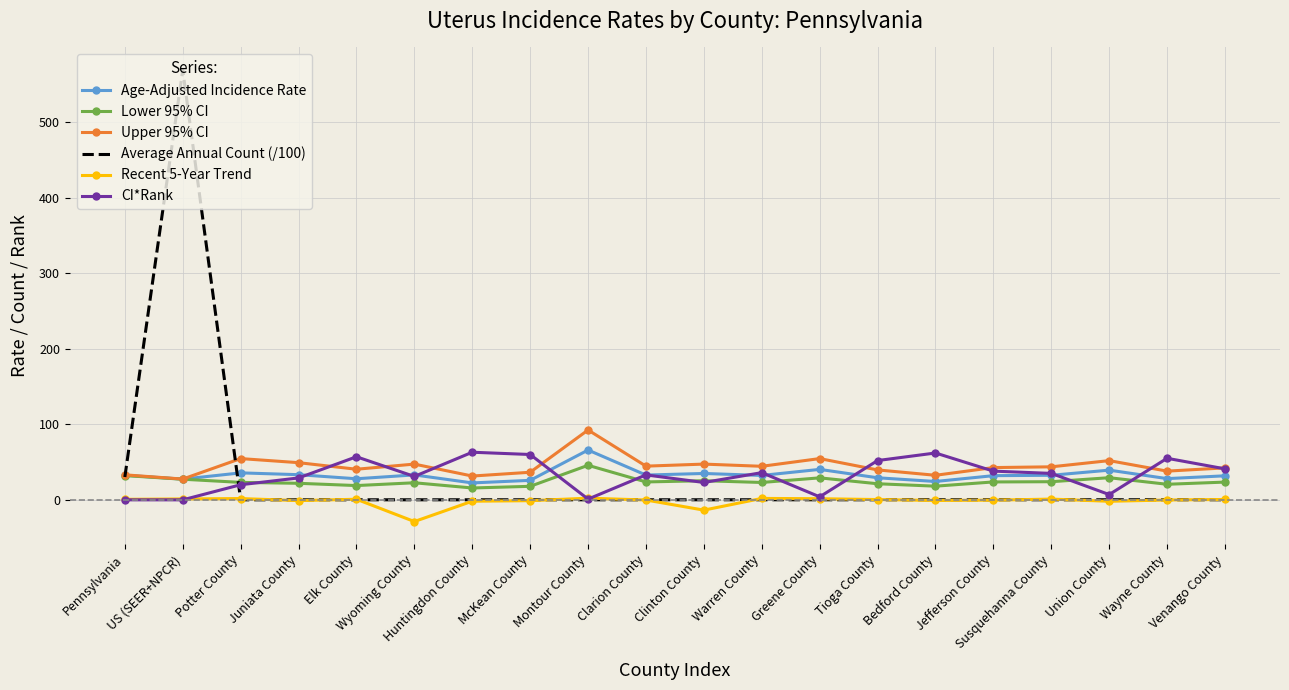

What is the difference between the maximum and minimum values in the Lower 95% CI series?

30.0